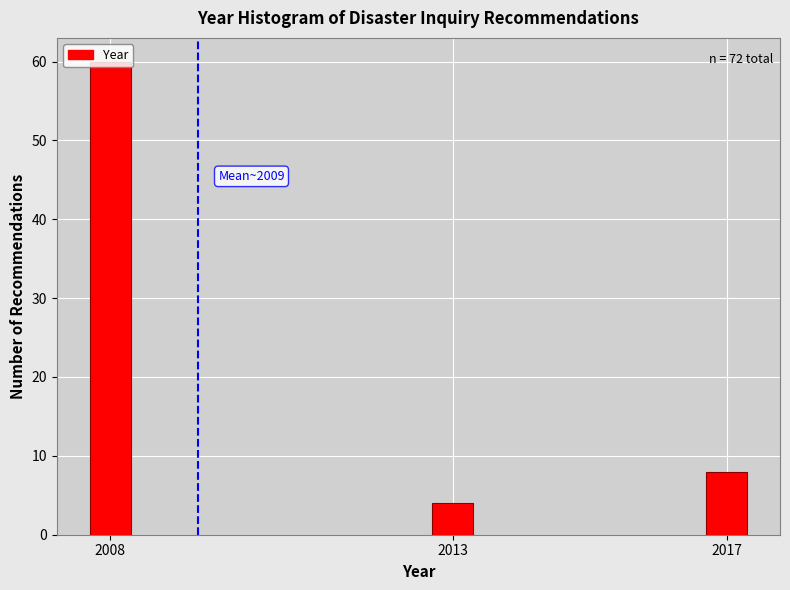

Rank the categories by value from lowest to highest.

2013, 2017, 2008